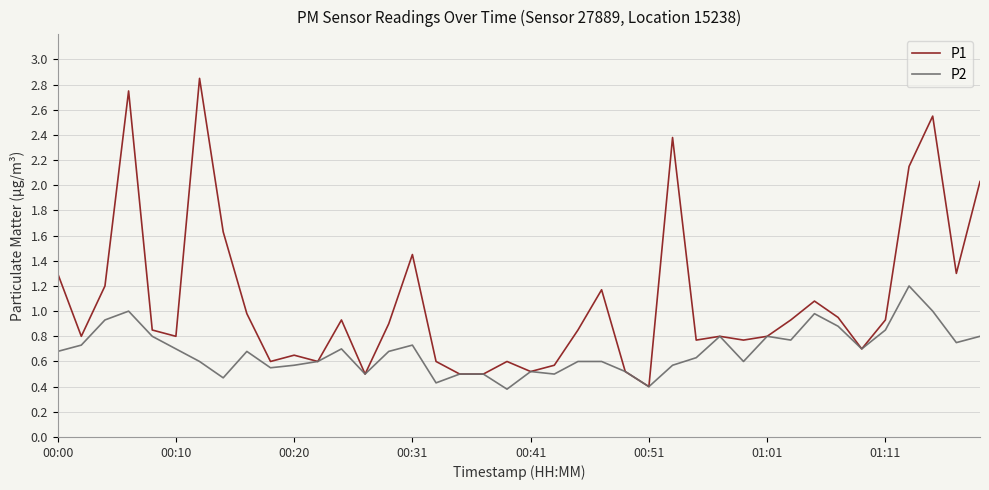

Which series has the largest total across all categories?

P1